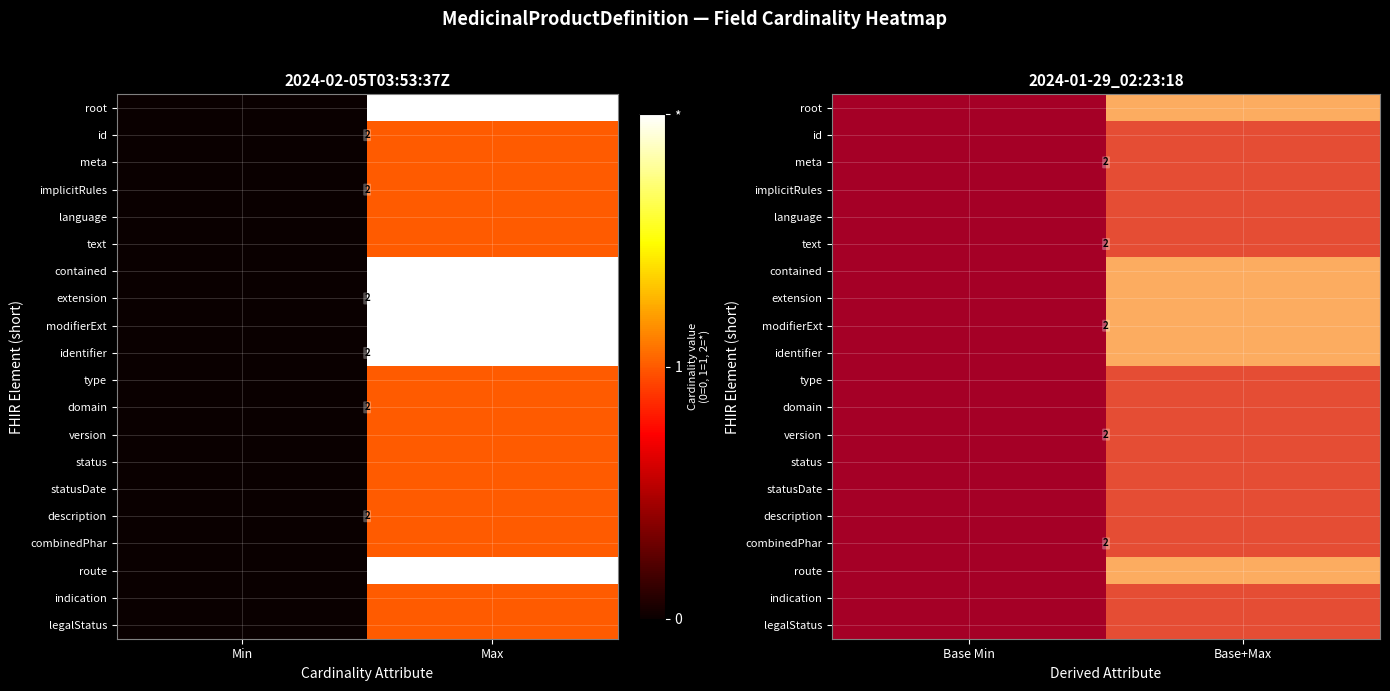

Which category has the lowest value across all series?

Base Min